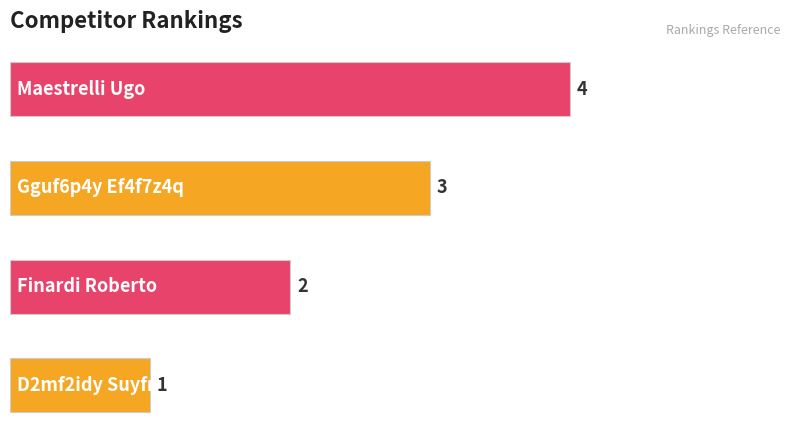

What is the maximum value shown in the chart?

4